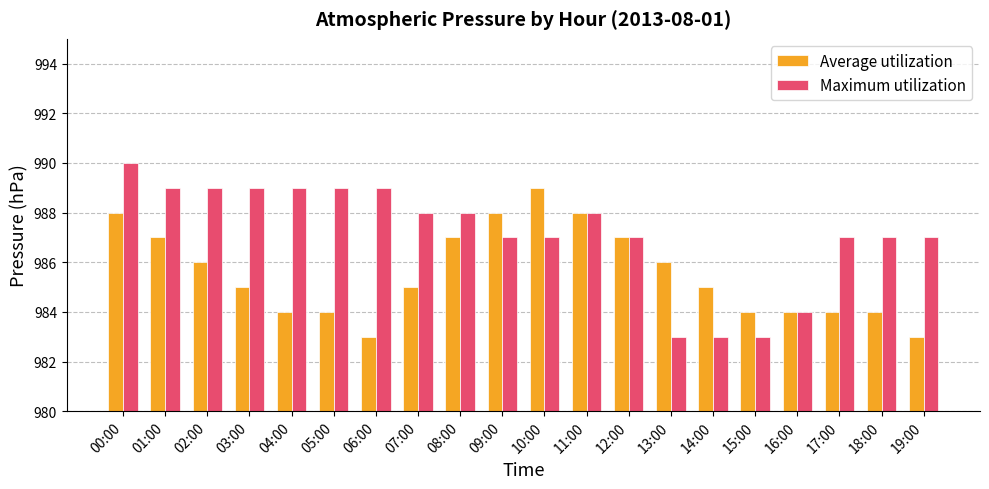

List the series in order of their peak value, highest first.

Maximum utilization, Average utilization